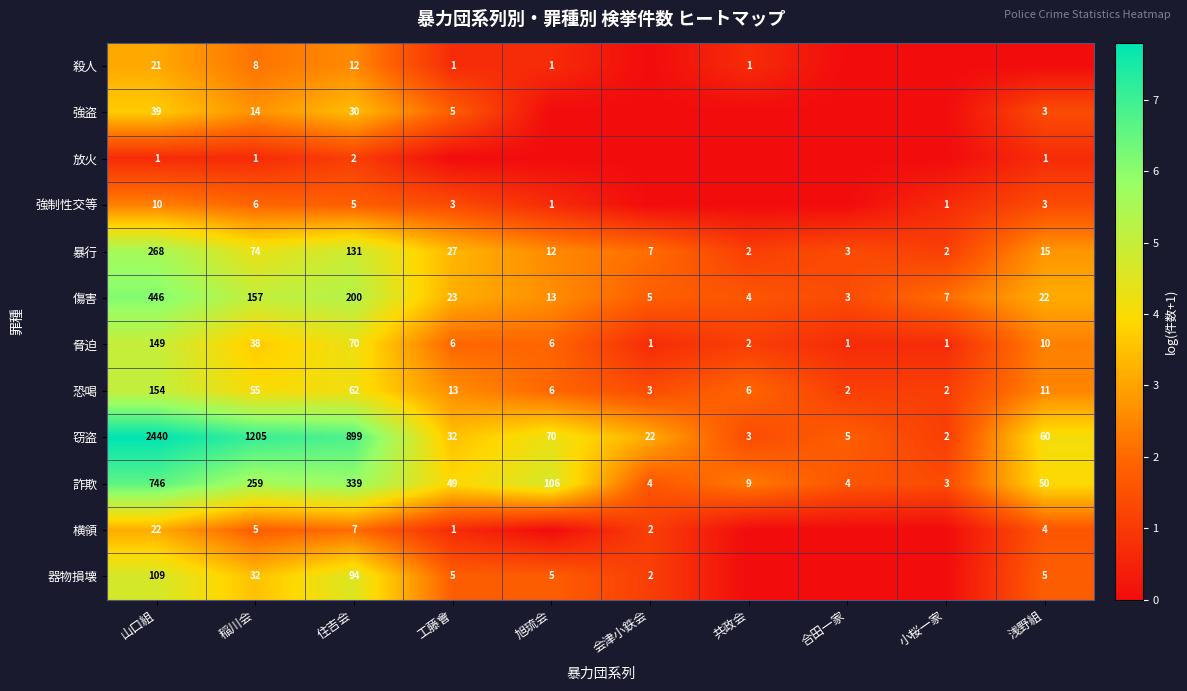

What is the difference between the highest and lowest values at 会津小鉄会?

3.1